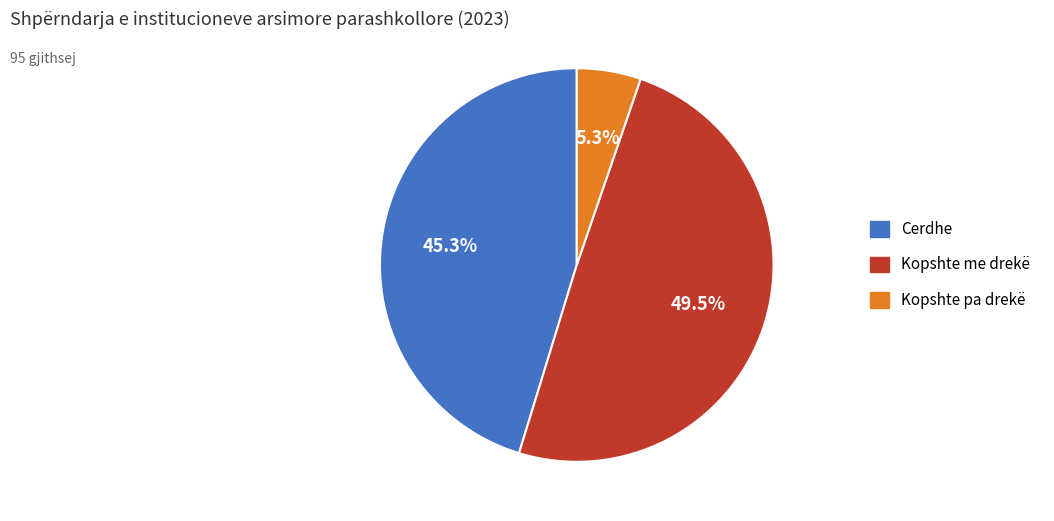

To the nearest percent, what is the difference between the Kopshte me drekë and Cerdhe slice percentages?

4%